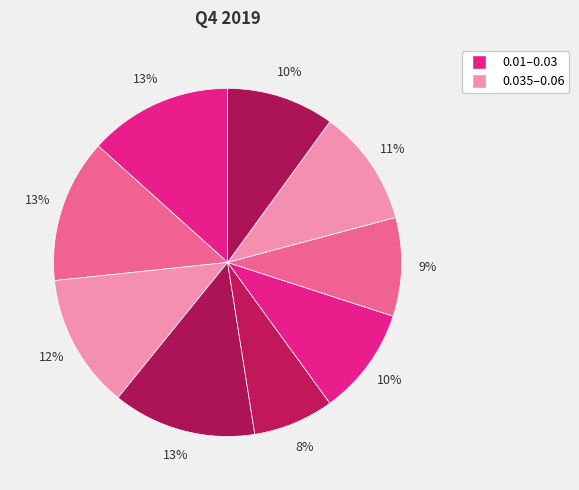

Count the number of slices in the pie.

9